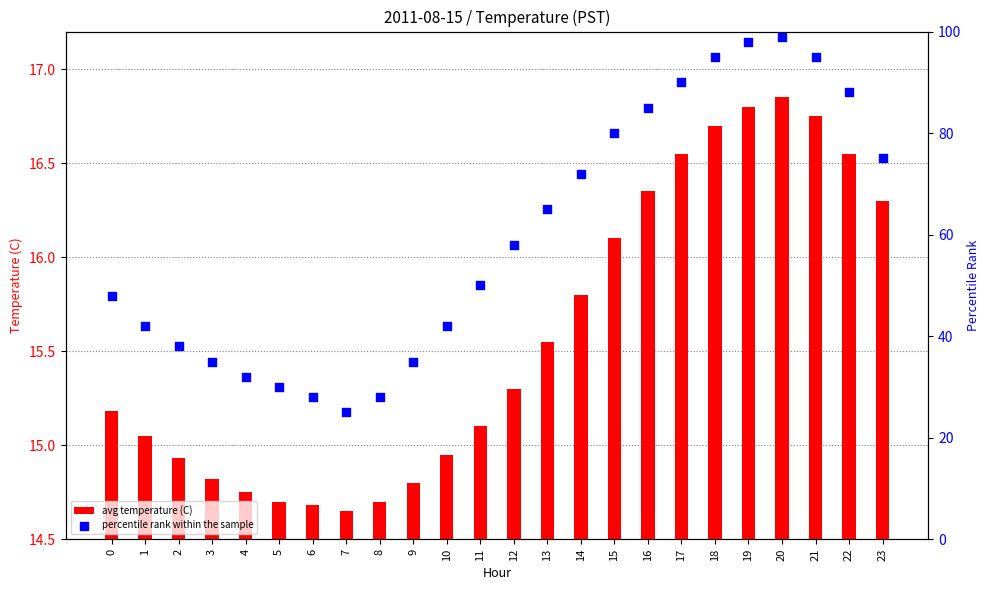

What are all the series names shown in the legend?

avg temperature (C), percentile rank within the sample